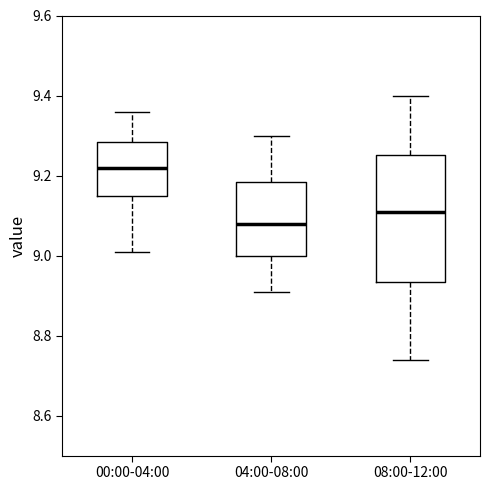

Which box has the highest median line?

00:00-04:00